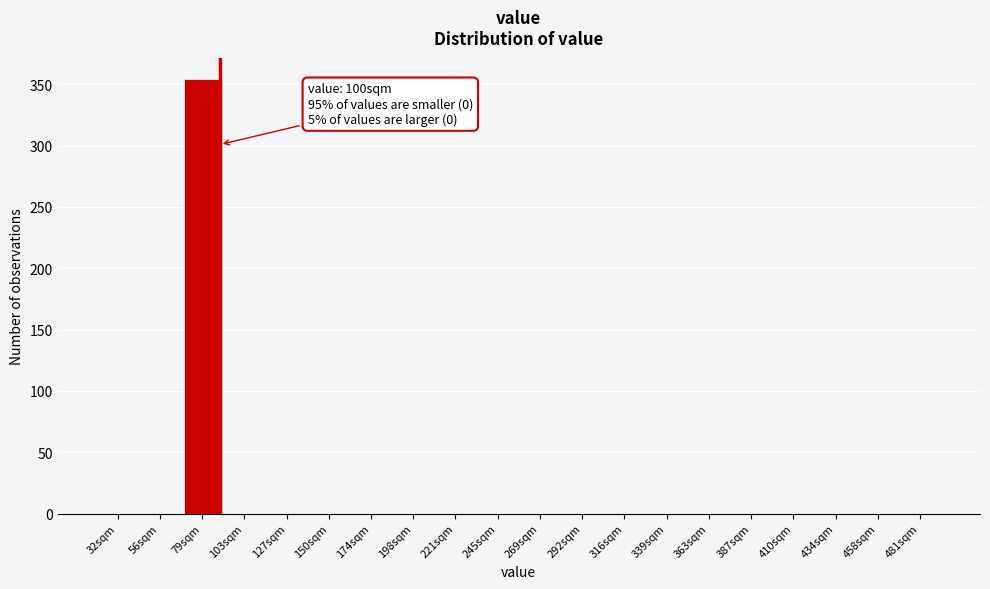

Reading left to right, what are all the values shown in this chart?

32sqm=0	56sqm=0	79sqm=354	103sqm=0	127sqm=0	150sqm=0	174sqm=0	198sqm=0	221sqm=0	245sqm=0	269sqm=0	292sqm=0	316sqm=0	339sqm=0	363sqm=0	387sqm=0	410sqm=0	434sqm=0	458sqm=0	481sqm=0